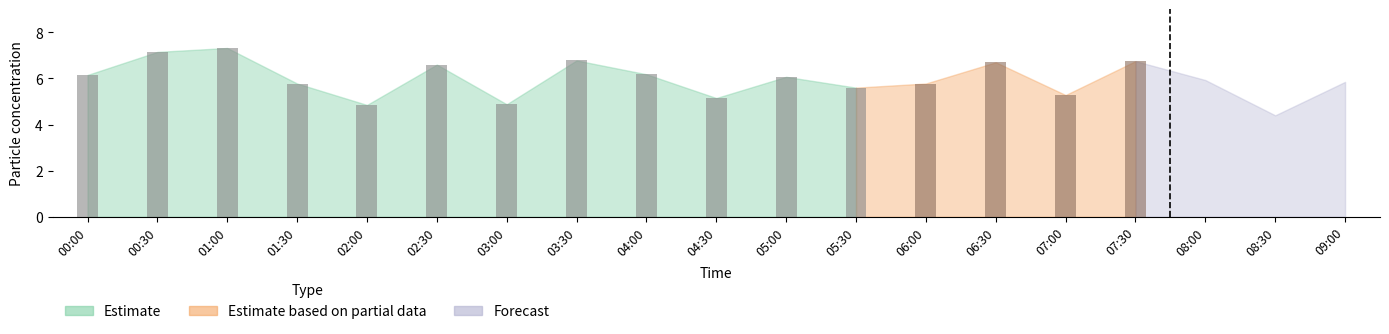

At which label does the data first exceed 6?

00:00